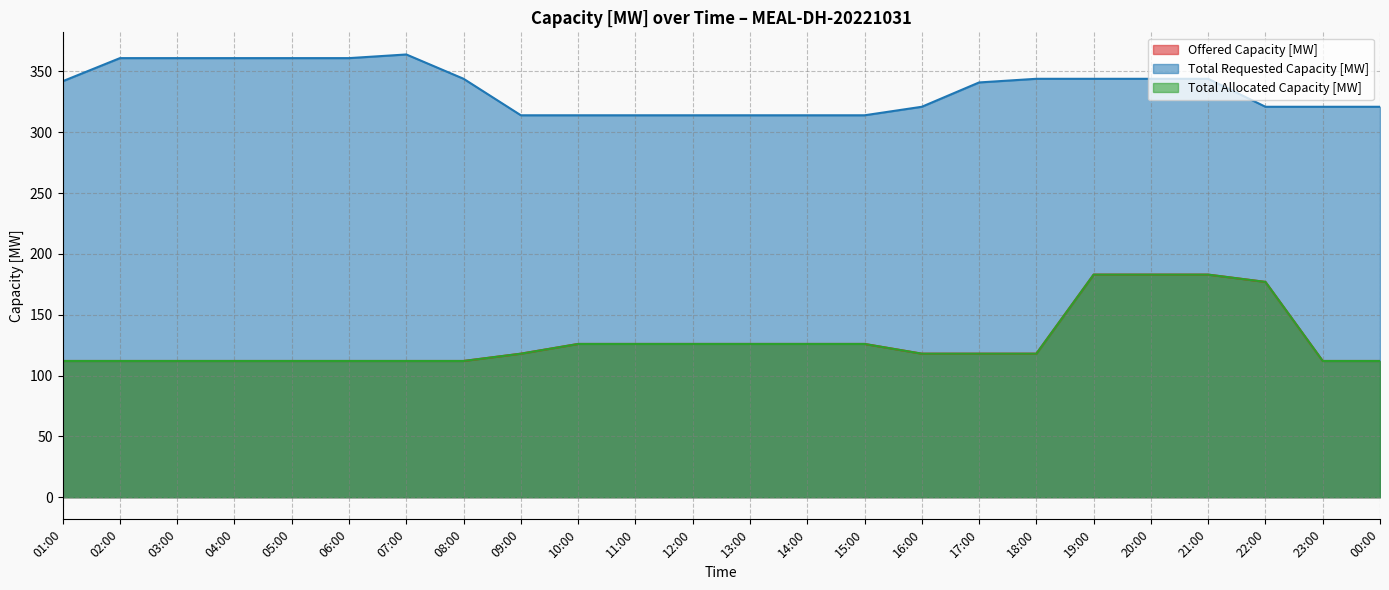

True or false: Total Allocated Capacity [MW] and Offered Capacity [MW] cross at least once.

False